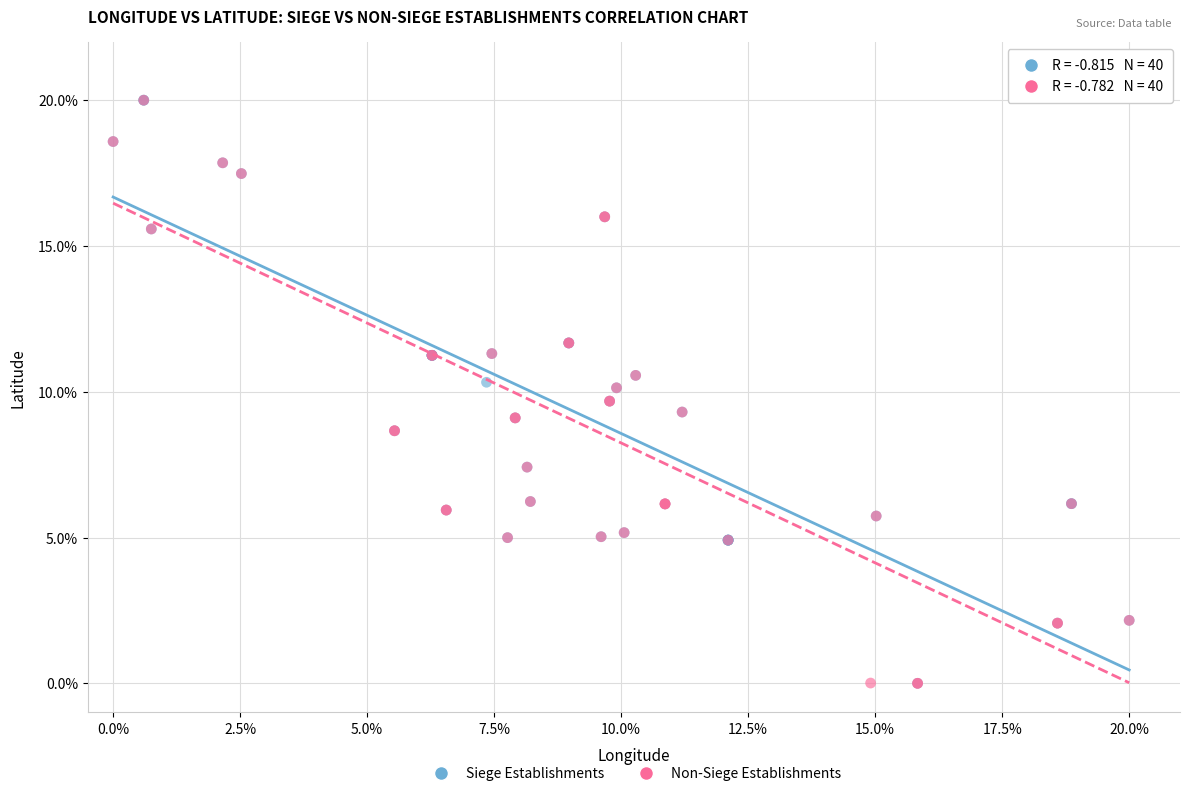

What are all the series names shown in the legend?

Siege Establishments, Non-Siege Establishments